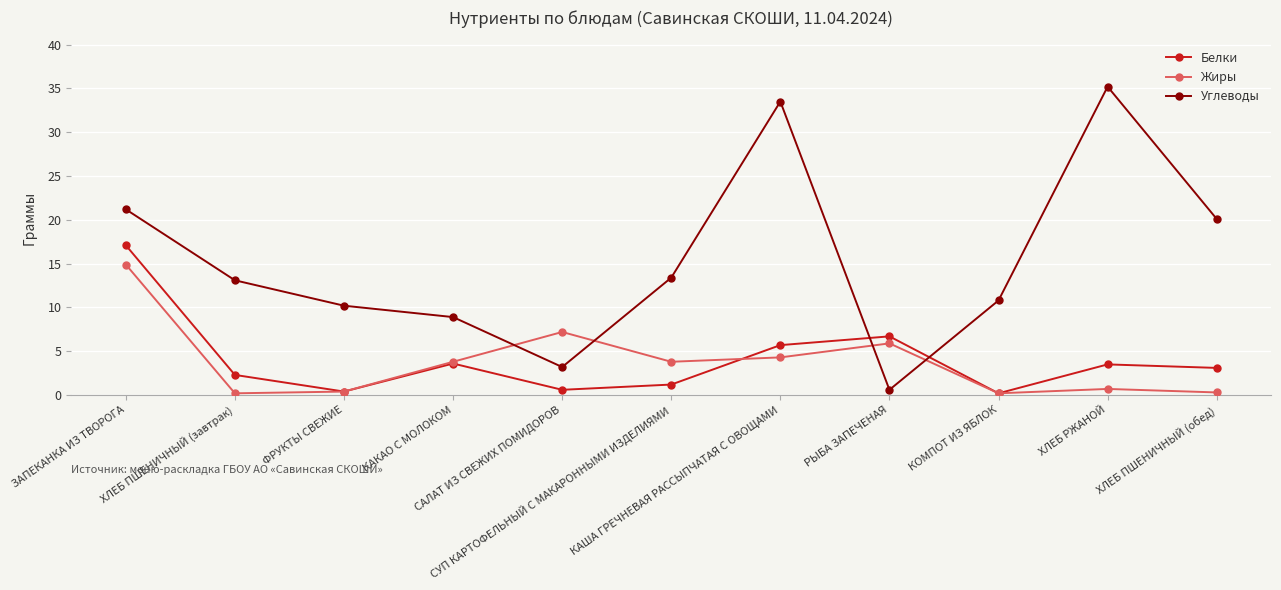

What is the value of the Углеводы point at the 6th from the left?

13.4